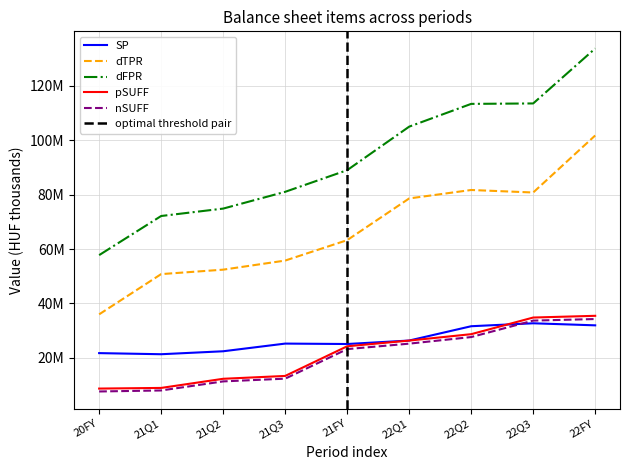

The value of dFPR at 21Q2 is 74858222. True or false?

True